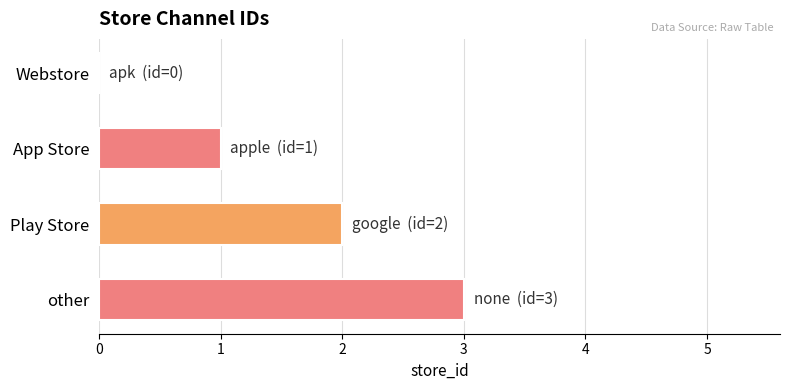

Is it true that the value at other is 2?

False